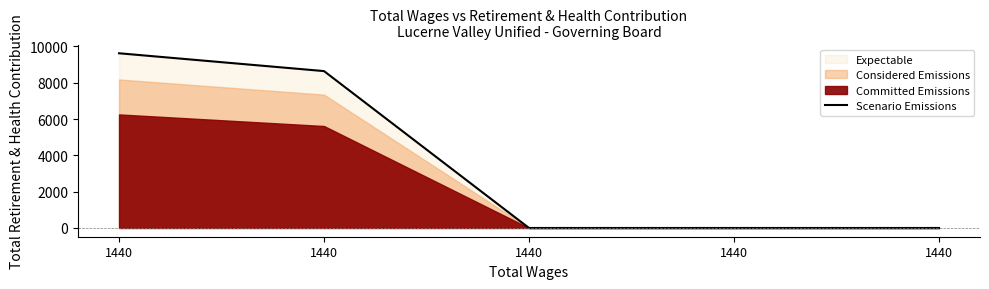

How many lines are shown in the chart?

1